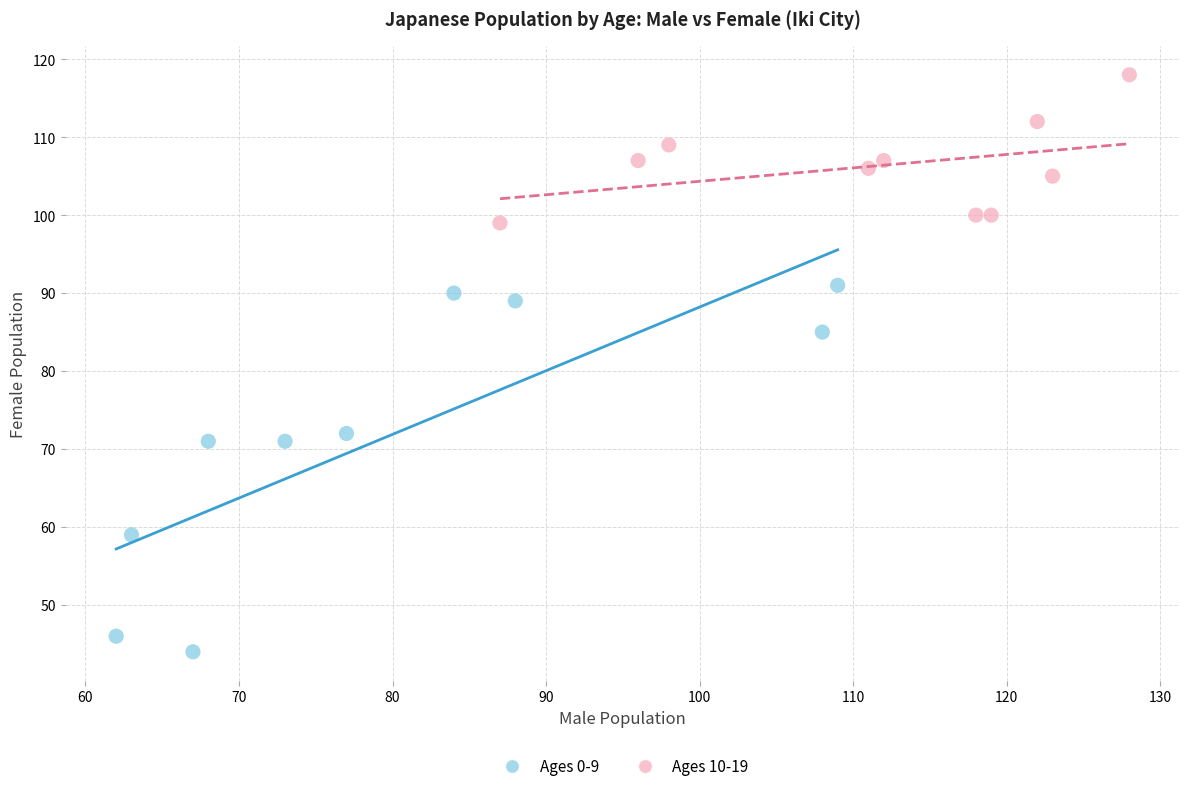

Which series reaches the maximum Y coordinate?

Ages 10-19